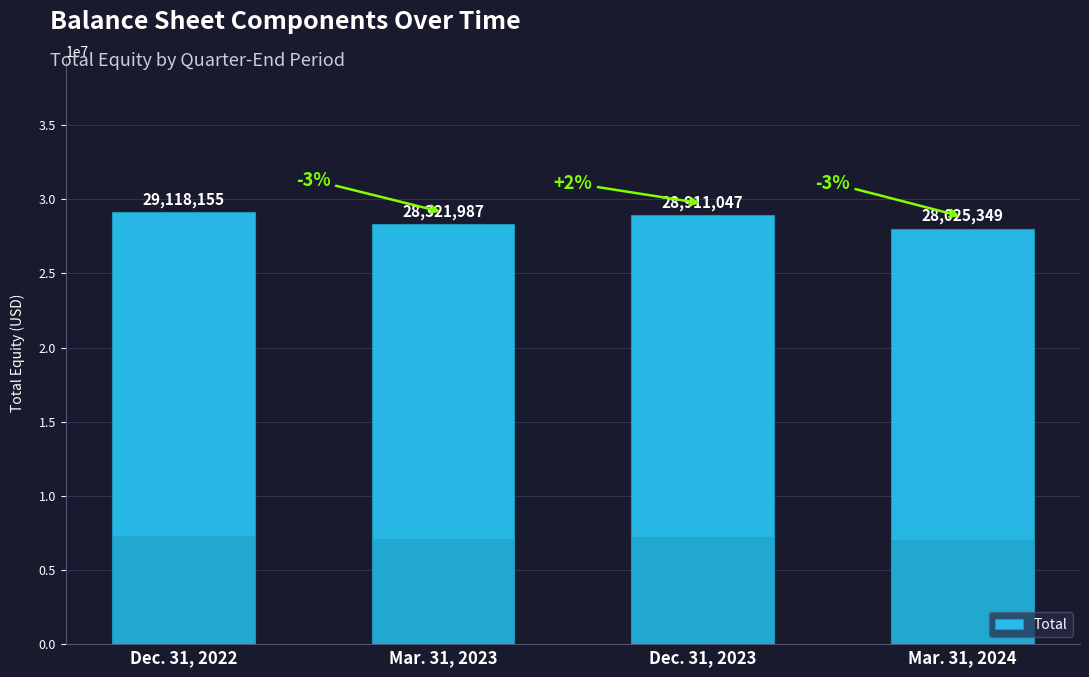

Where does the data first go above 28911047?

Dec. 31, 2022